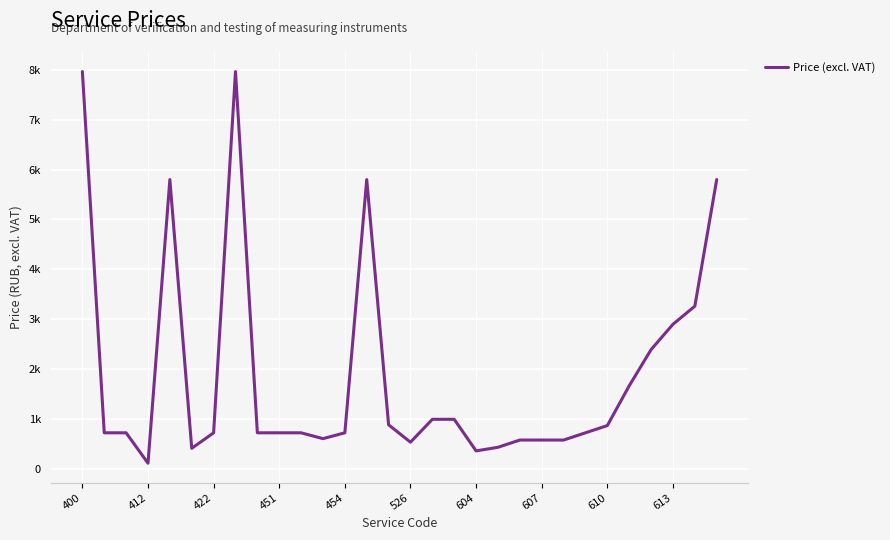

Which category has the highest value across all series?

400